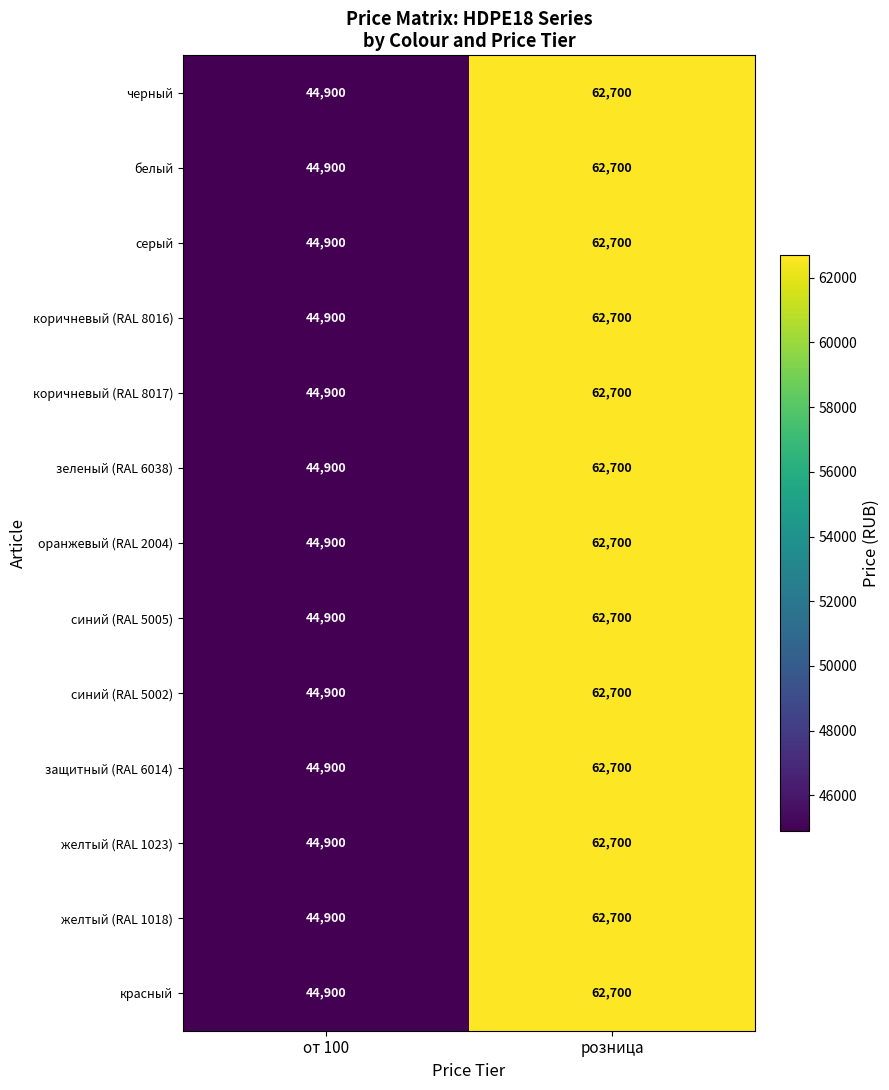

Reading right to left, what are all the values shown in this chart?

черный: 62700	44900
белый: 62700	44900
серый: 62700	44900
коричневый (RAL 8016): 62700	44900
коричневый (RAL 8017): 62700	44900
зеленый (RAL 6038): 62700	44900
оранжевый (RAL 2004): 62700	44900
синий (RAL 5005): 62700	44900
синий (RAL 5002): 62700	44900
защитный (RAL 6014): 62700	44900
желтый (RAL 1023): 62700	44900
желтый (RAL 1018): 62700	44900
красный: 62700	44900